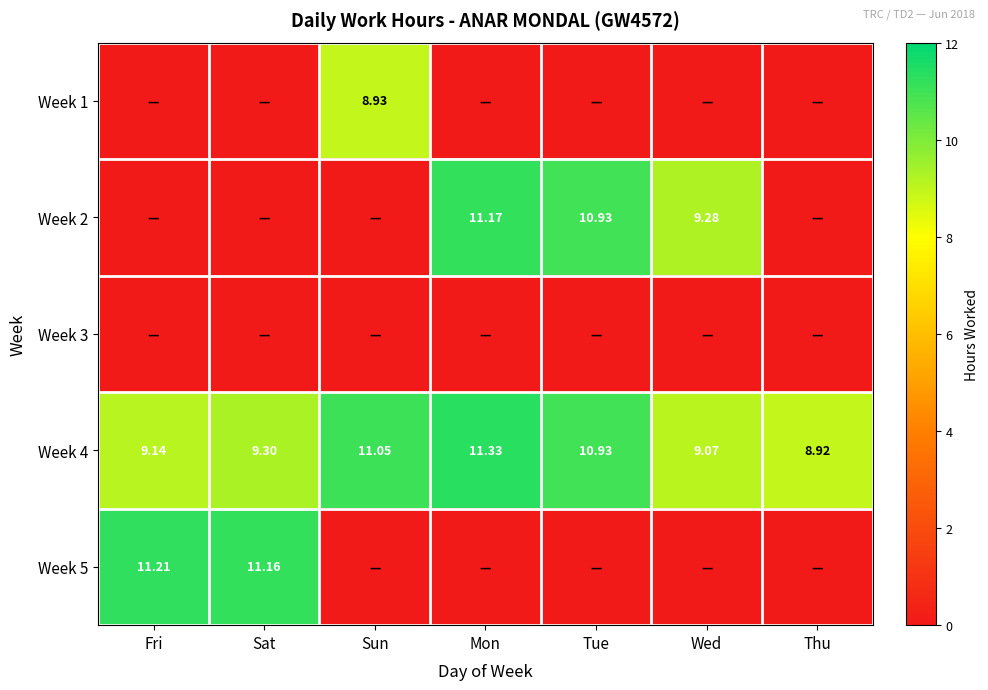

List the labels in order of Week 4 value, smallest first.

Thu, Wed, Fri, Sat, Tue, Sun, Mon